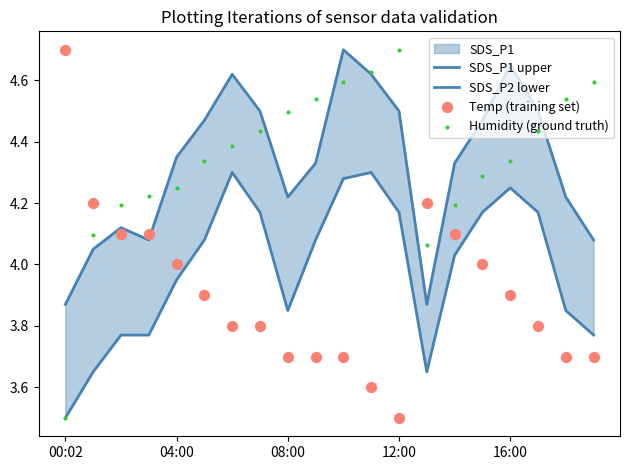

Is the value of Temp (training set) at 6 greater than the value of Humidity (ground truth) at 04:00?

No